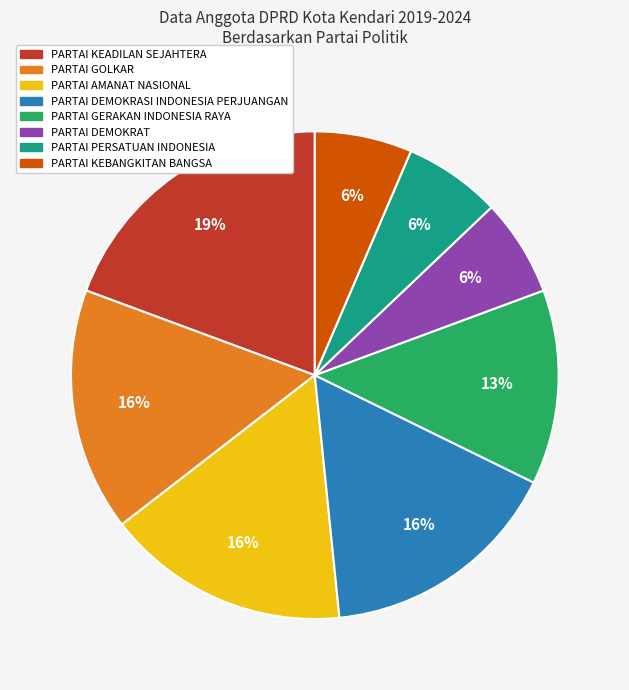

Which has a higher value, PARTAI PERSATUAN INDONESIA or PARTAI KEADILAN SEJAHTERA?

PARTAI KEADILAN SEJAHTERA